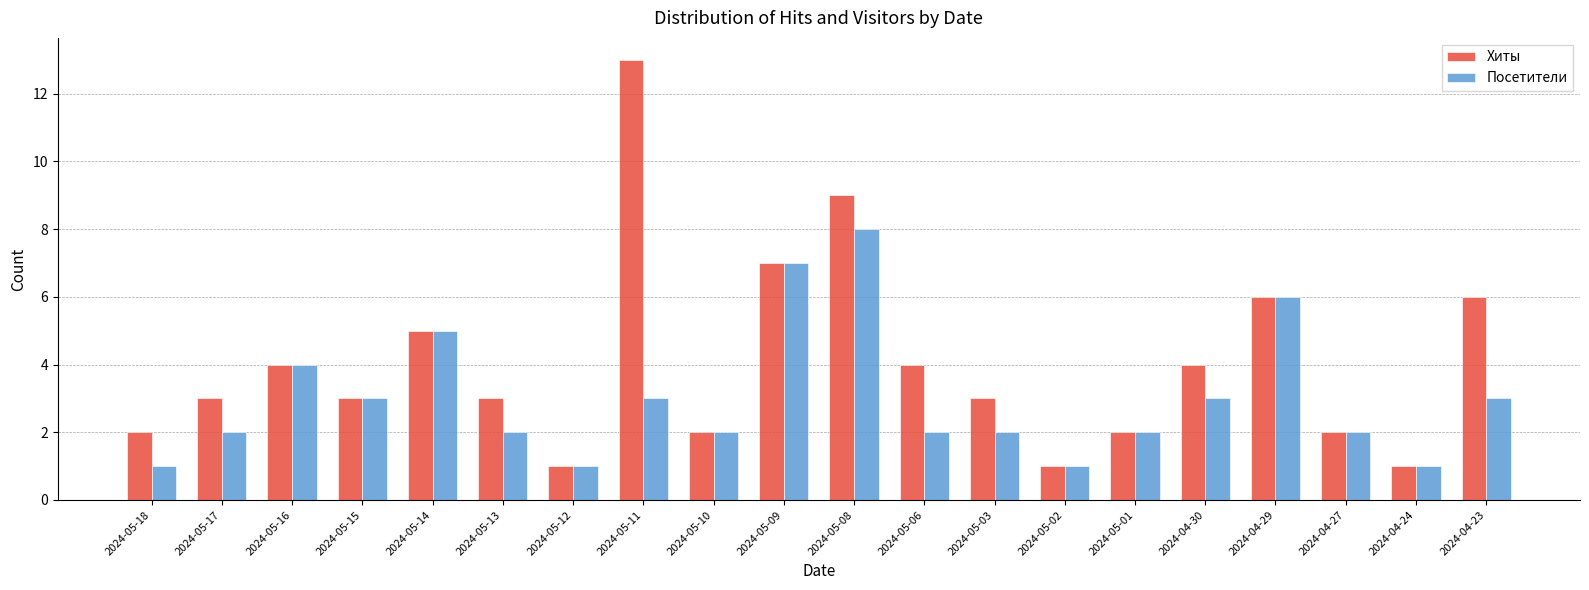

What are all the series names shown in the legend?

Хиты, Посетители